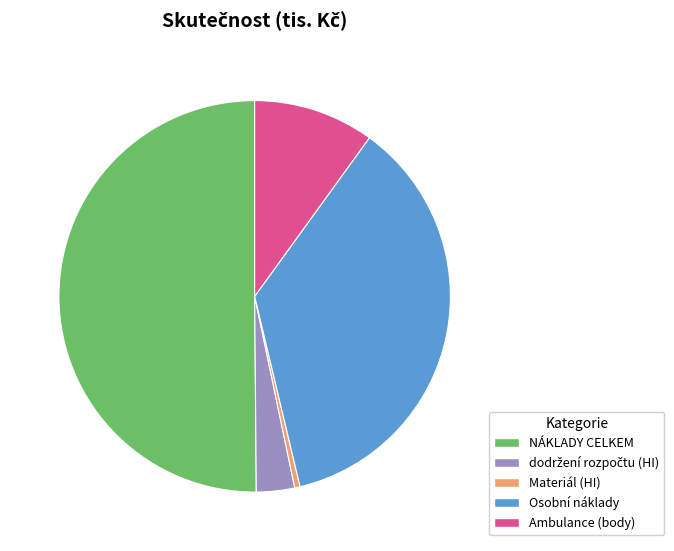

Which has a higher value, Ambulance (body) or Materiál (HI)?

Ambulance (body)